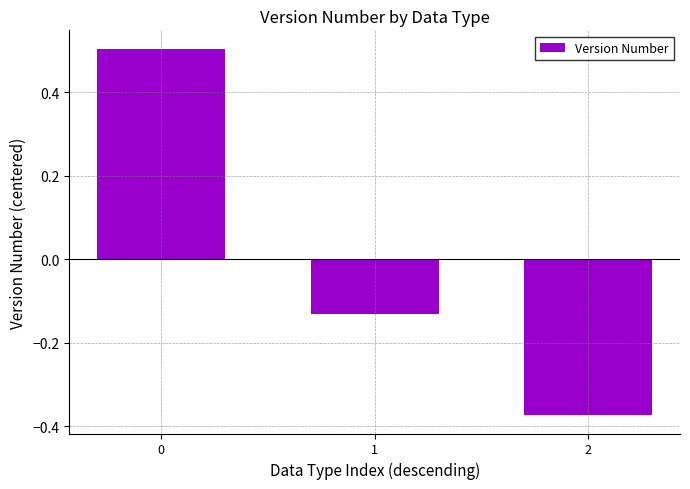

True or false: the data shows 0.5 at 0.

True